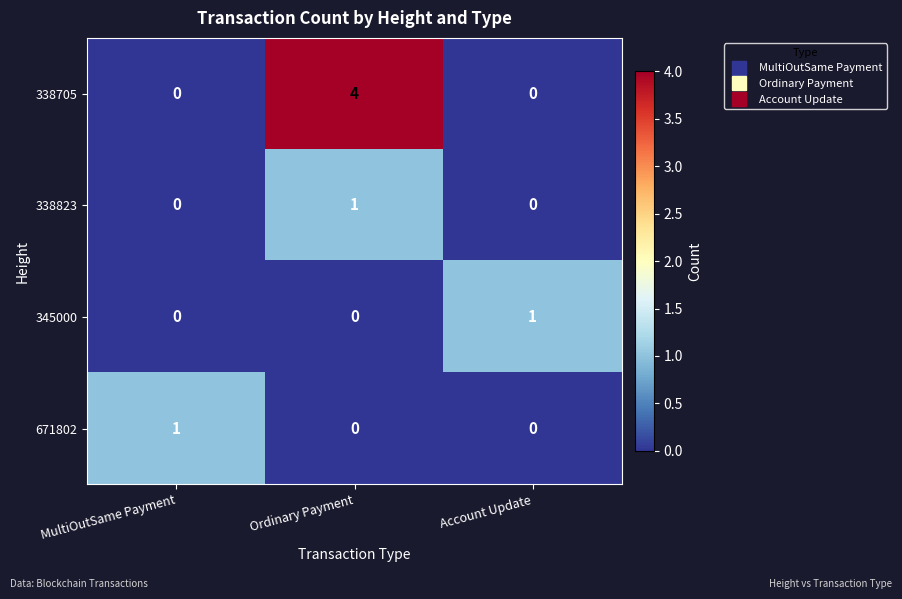

Is it true that 338705 equals 4 at Ordinary Payment?

True